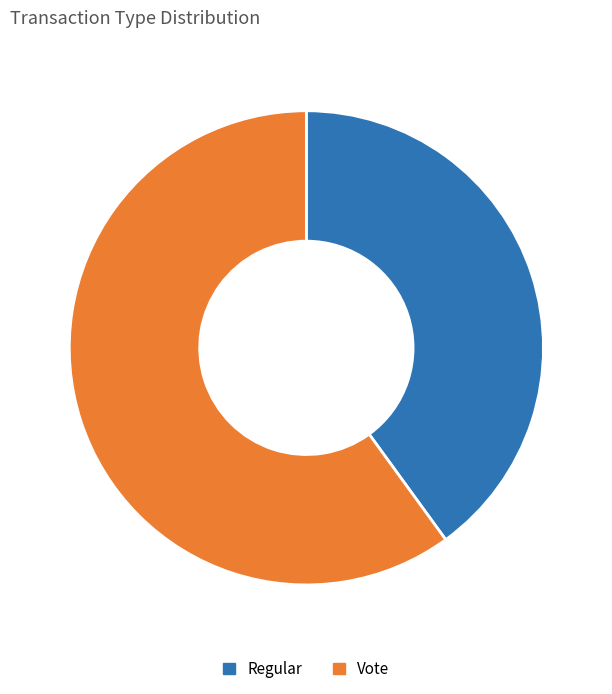

What is the ratio of the value at Vote to the value at Regular?

1.5